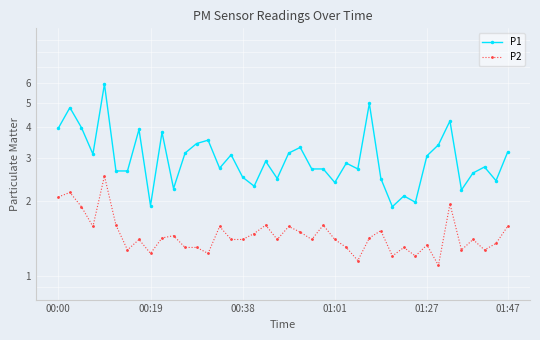

What is the average value of the P1 series?

3.0